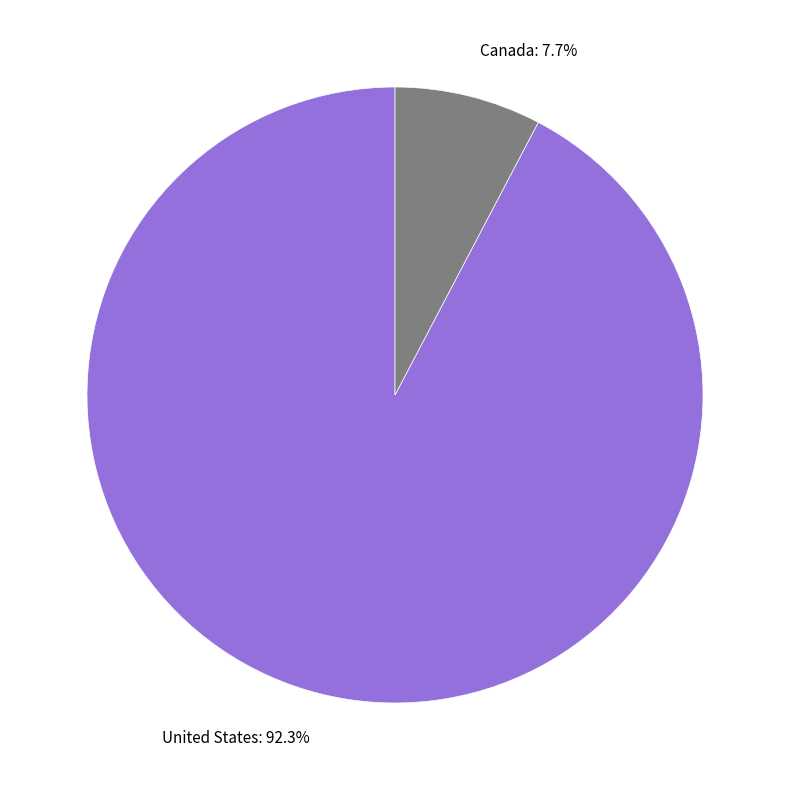

Count the number of slices in the pie.

2